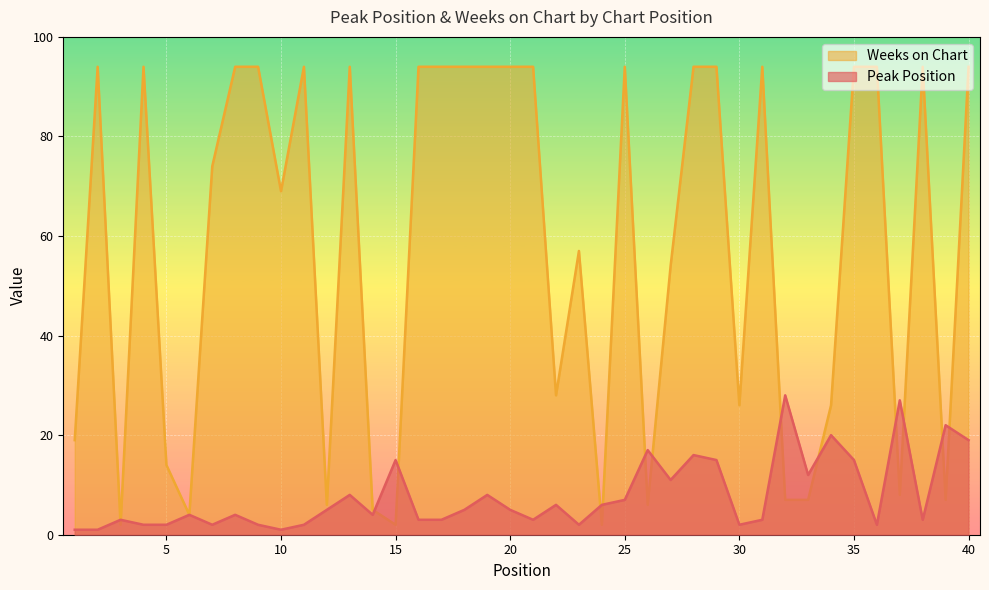

Which series ends up on top after the final intersection of Peak Position and Weeks on Chart?

Weeks on Chart